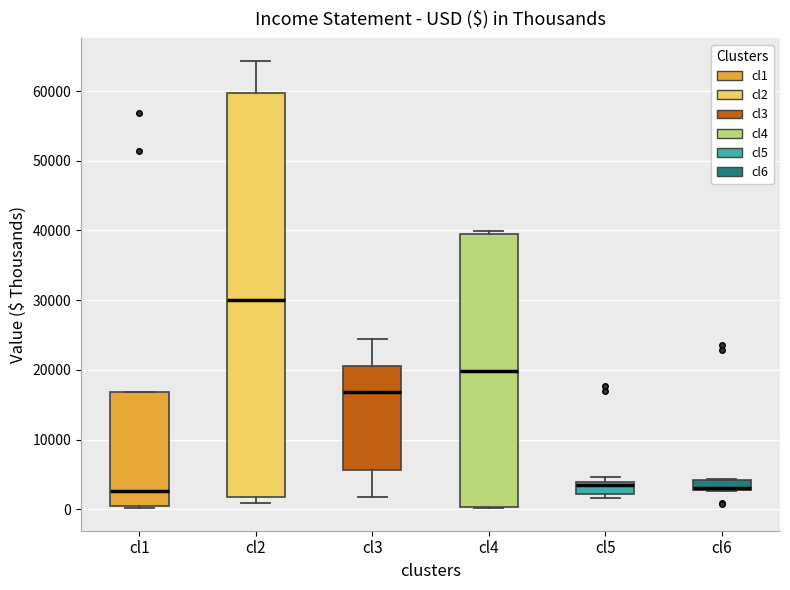

Comparing the boxes themselves (not the whiskers), which one is the tallest?

cl2